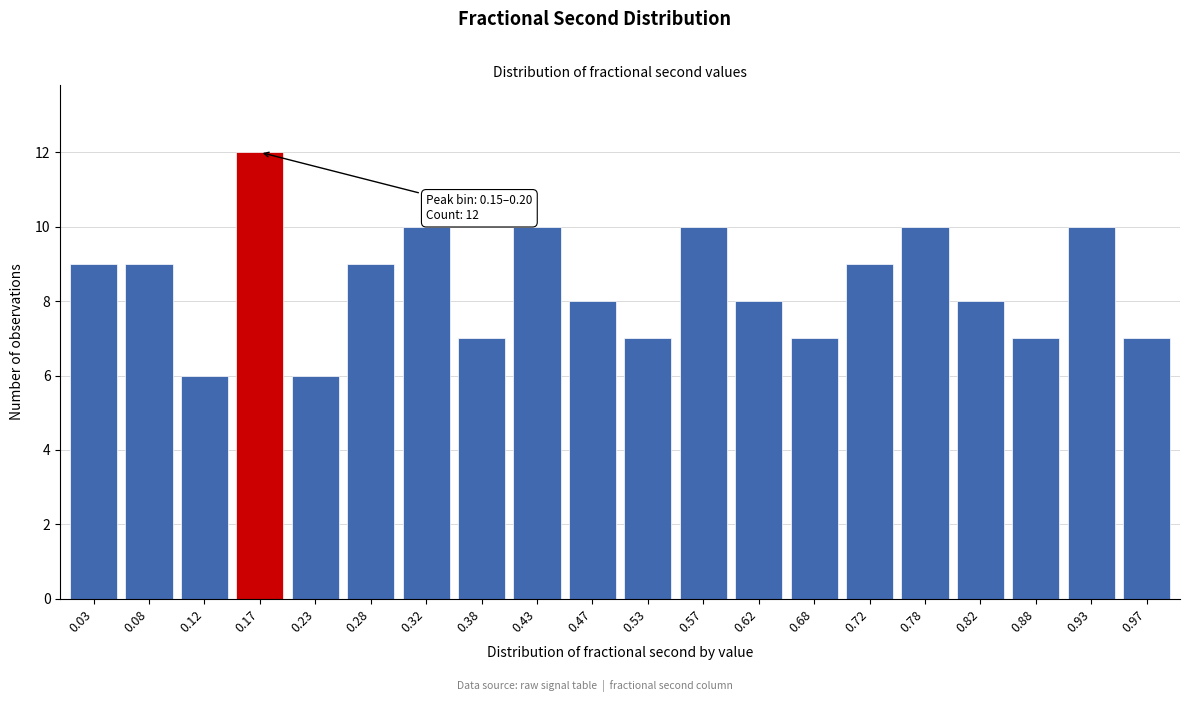

Reading right to left, extract all data points from this chart.

0.97=7	0.93=10	0.88=7	0.82=8	0.78=10	0.72=9	0.68=7	0.62=8	0.57=10	0.53=7	0.47=8	0.43=10	0.38=7	0.32=10	0.28=9	0.23=6	0.17=12	0.12=6	0.08=9	0.03=9